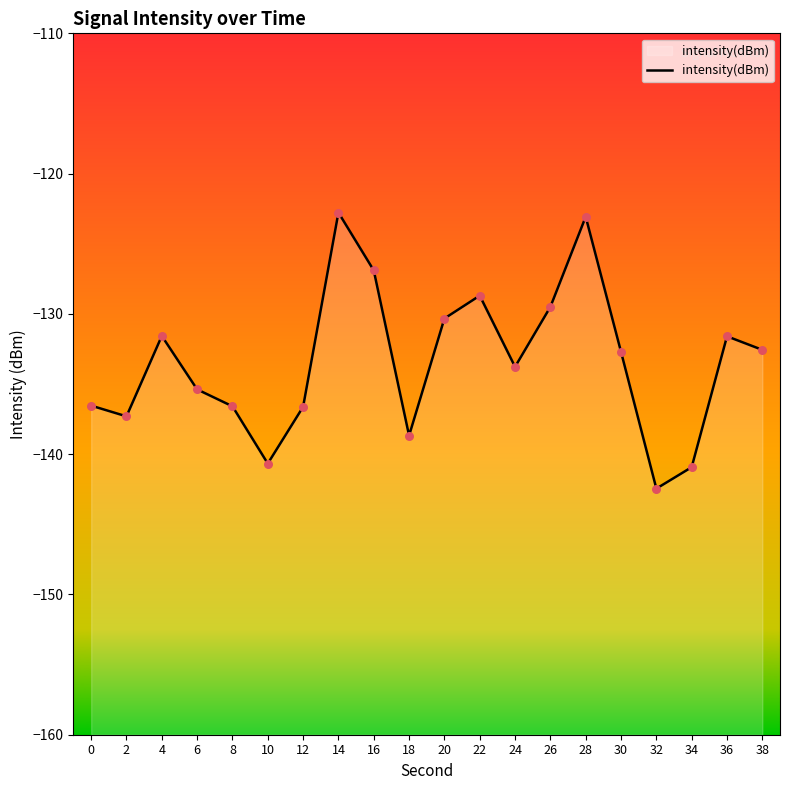

Between 6 and 24, which is larger?

24